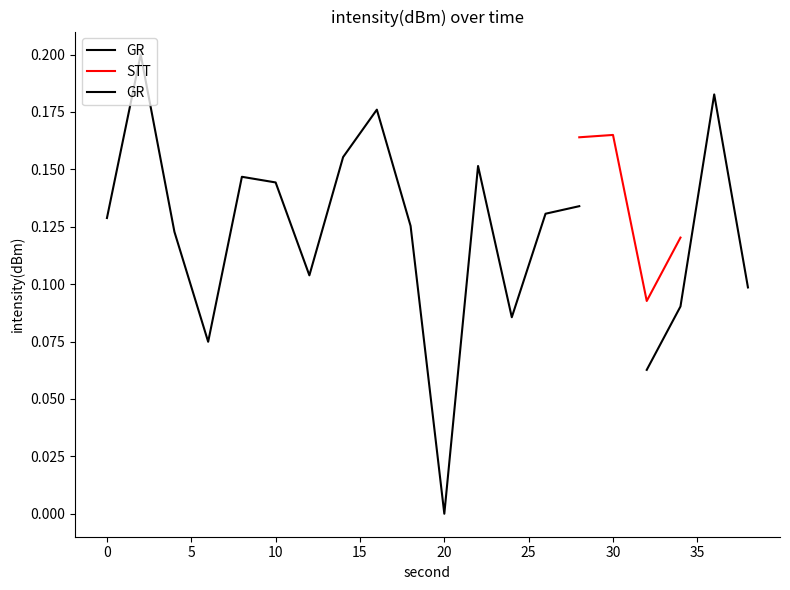

True or false: STT has more than 1 interior local peaks.

False